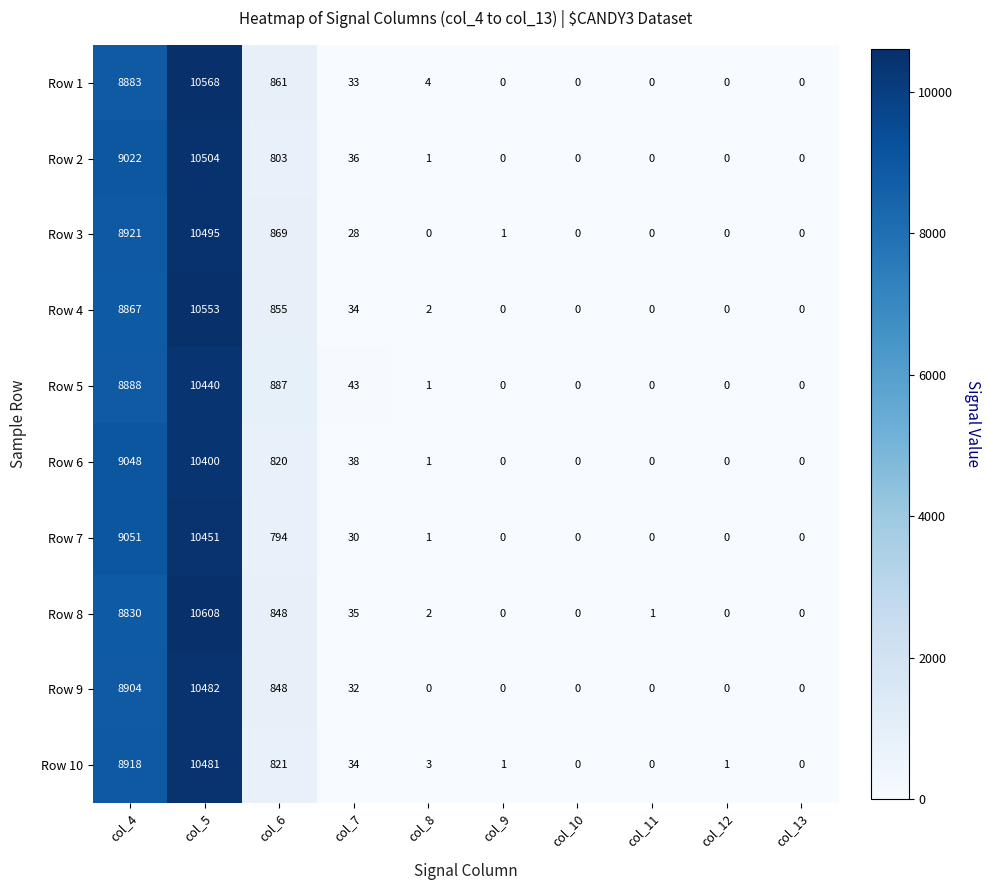

What is the difference between the Row 3 values at col_6 and col_7?

841